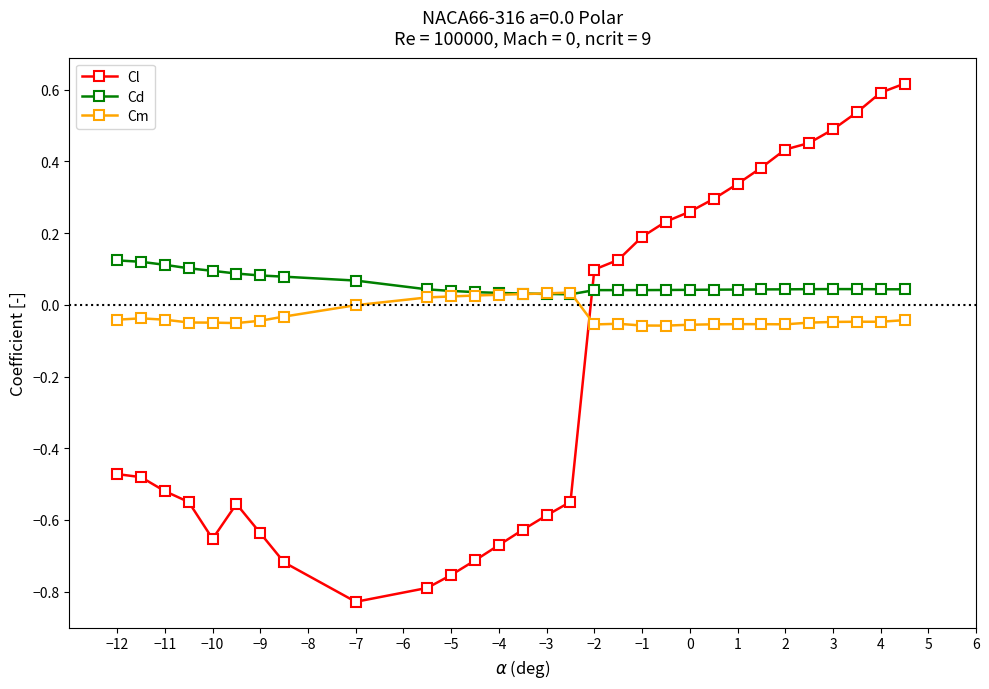

Which series has the largest range (max minus min)?

Cl